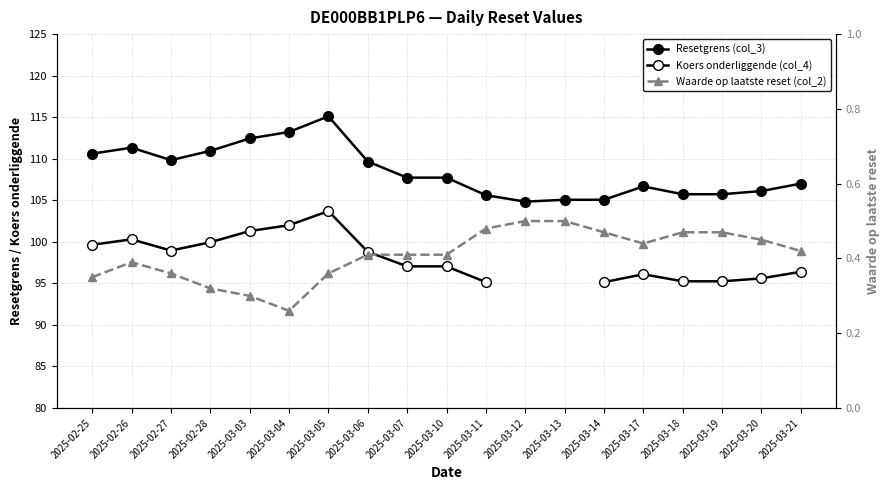

At 2025-02-27, list the series in order from largest to smallest.

Resetgrens (col_3), Koers onderliggende (col_4), Waarde op laatste reset (col_2)